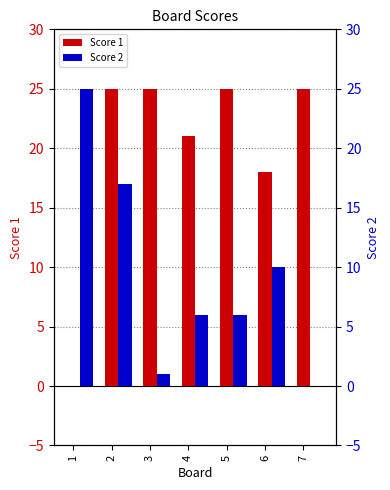

Which category has the lowest value in the Score 2 series?

7